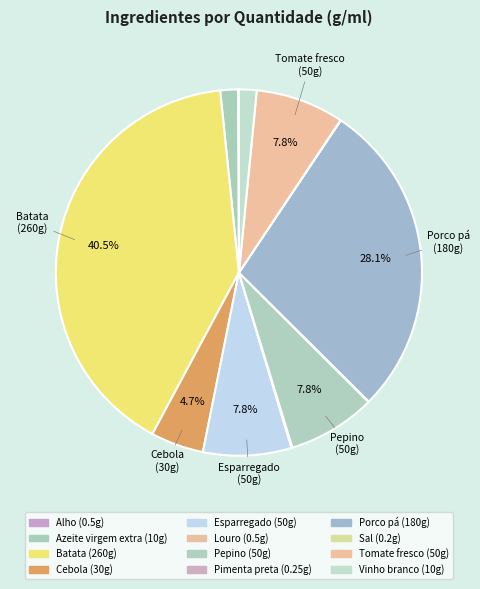

Combined, what portion of the pie is Pepino and Sal?

7.8%